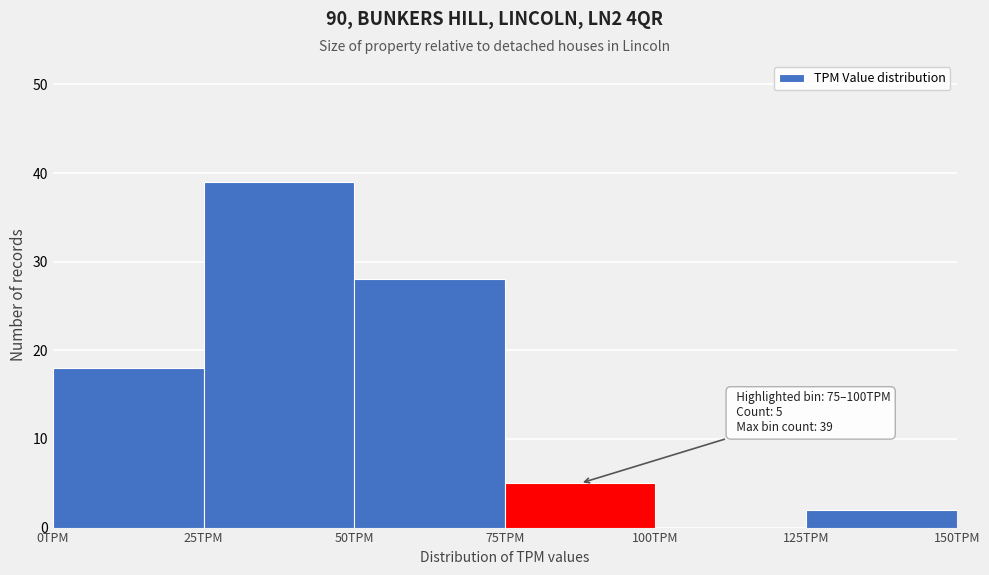

Which range on the x-axis has the tallest bar?

25 to 50